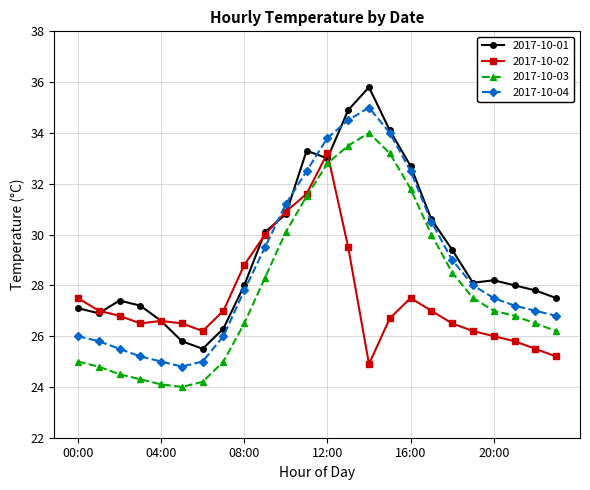

What is the maximum value for 2017-10-02?

33.2